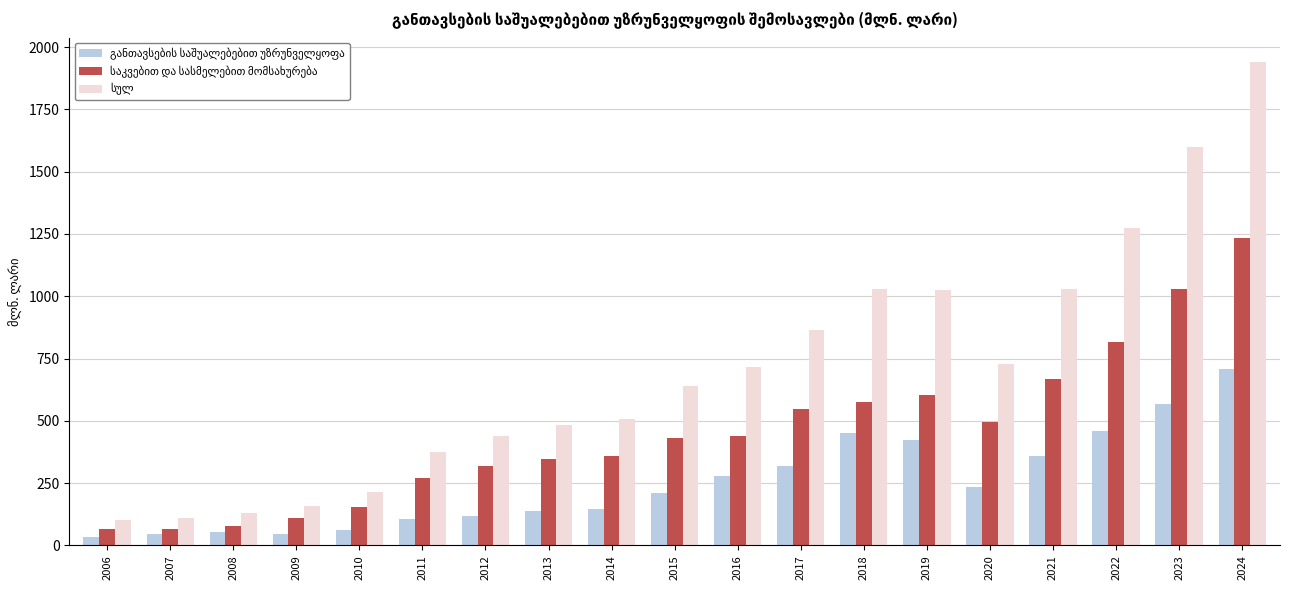

What is the spread (max minus min) of values at 2024?

1234.0